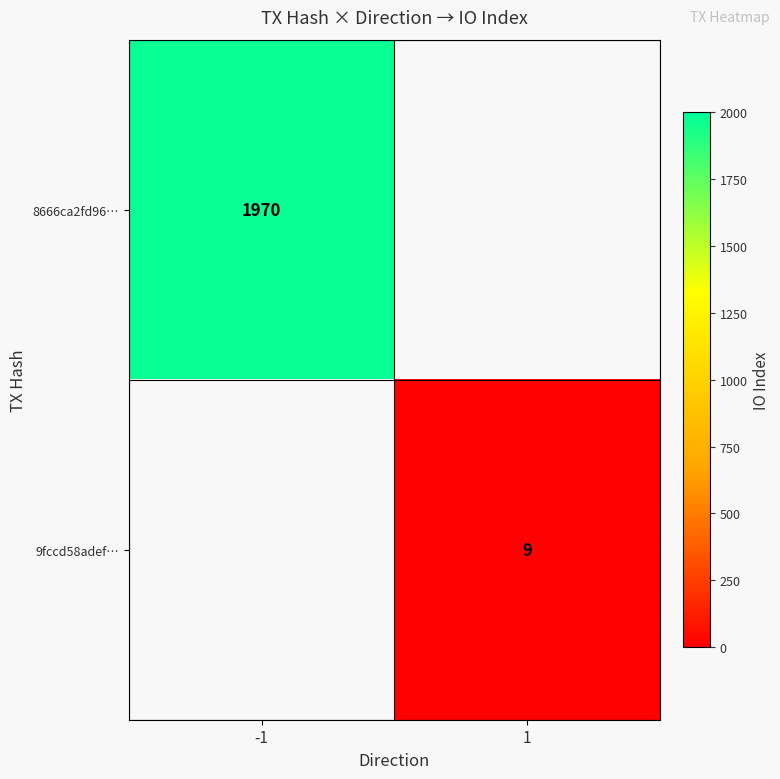

At which category does the chart reach its minimum across all series?

1